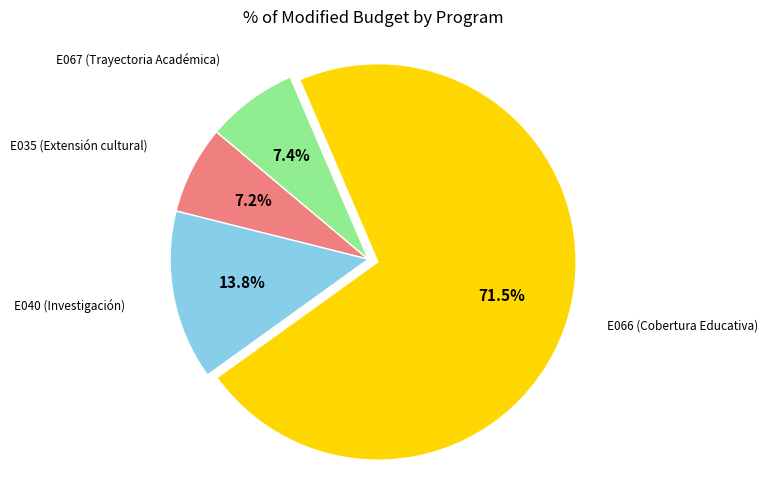

Approximately how many times larger is the value at E066 (Cobertura Educativa) compared to E040 (Investigación)?

5.2